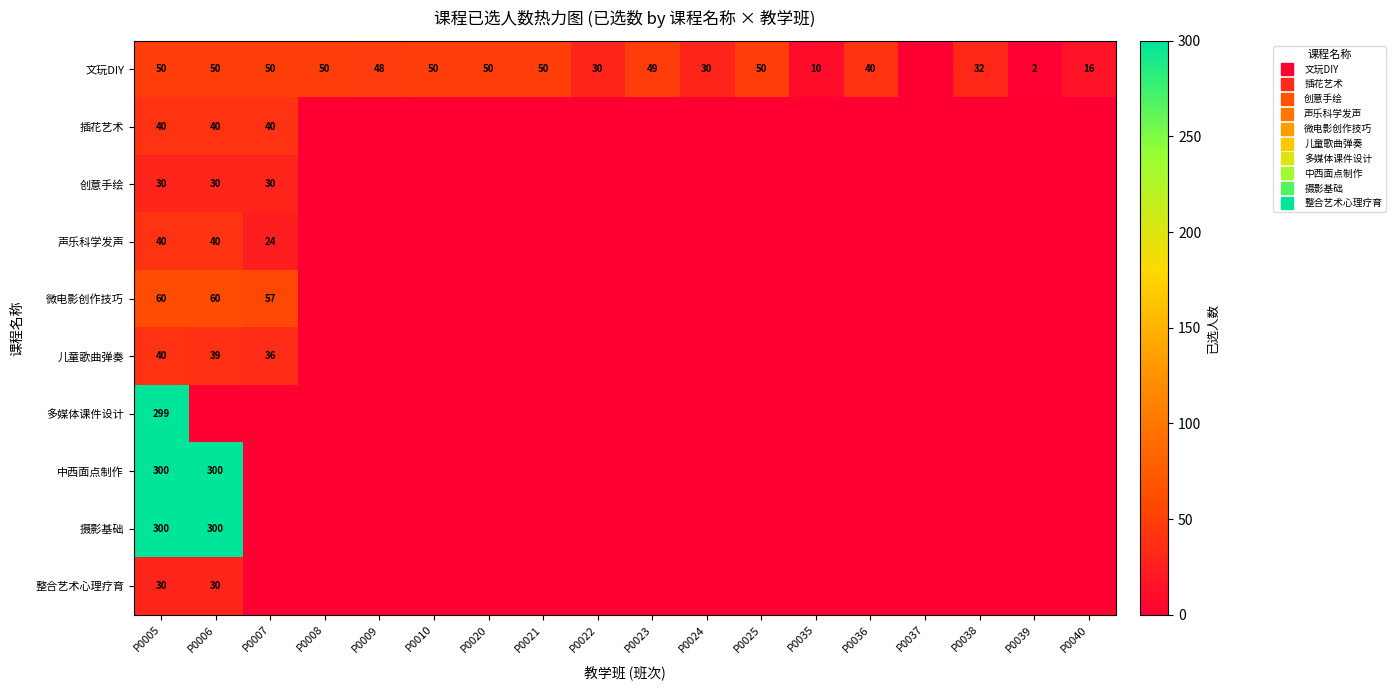

Rank the categories by 插花艺术 value from lowest to highest.

P0008, P0009, P0010, P0020, P0021, P0022, P0023, P0024, P0025, P0035, P0036, P0037, P0038, P0039, P0040, P0005, P0006, P0007